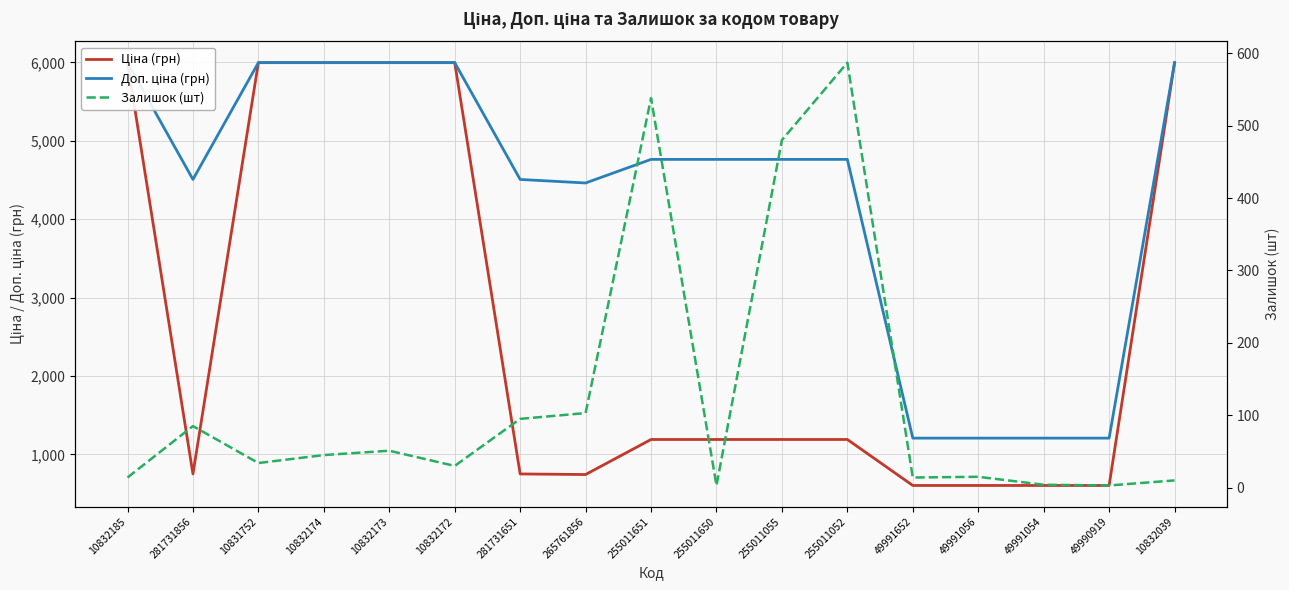

At which category does the chart reach its minimum across all series?

255011650